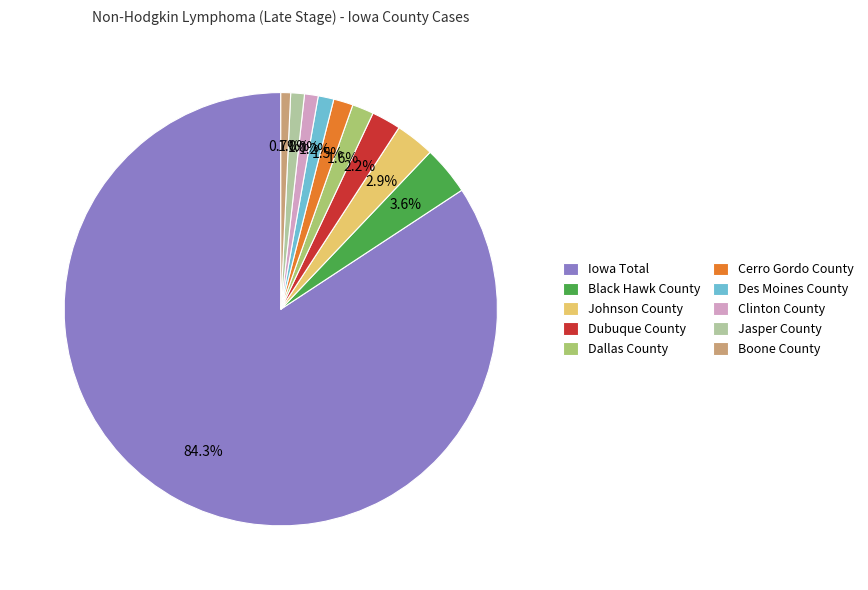

To the nearest percent, what percentage of the pie is Dubuque County?

2%